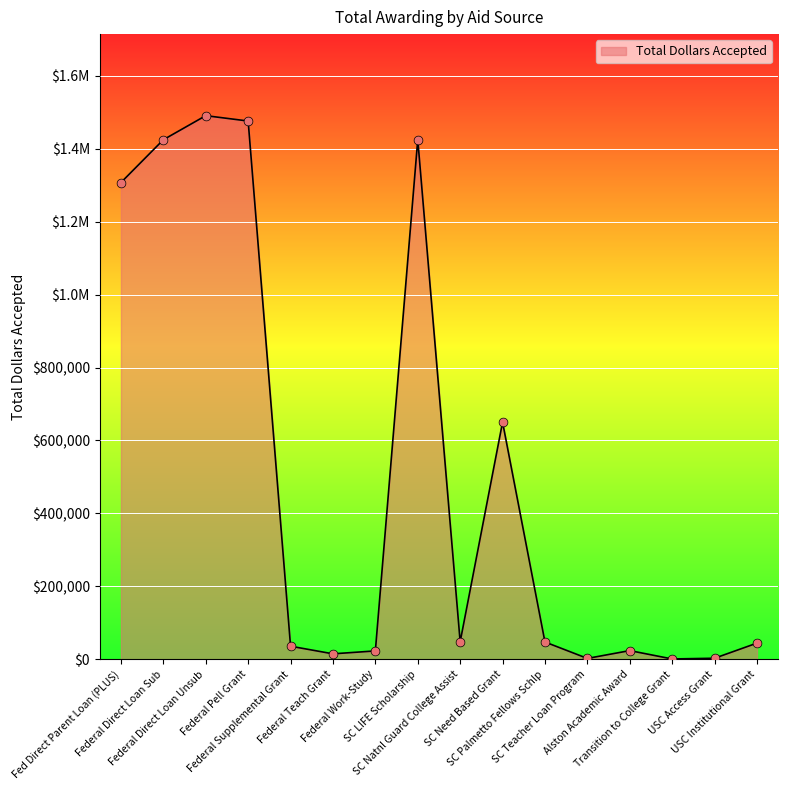

What is the change in value from SC Natnl Guard College Assist to Alston Academic Award?

-24080